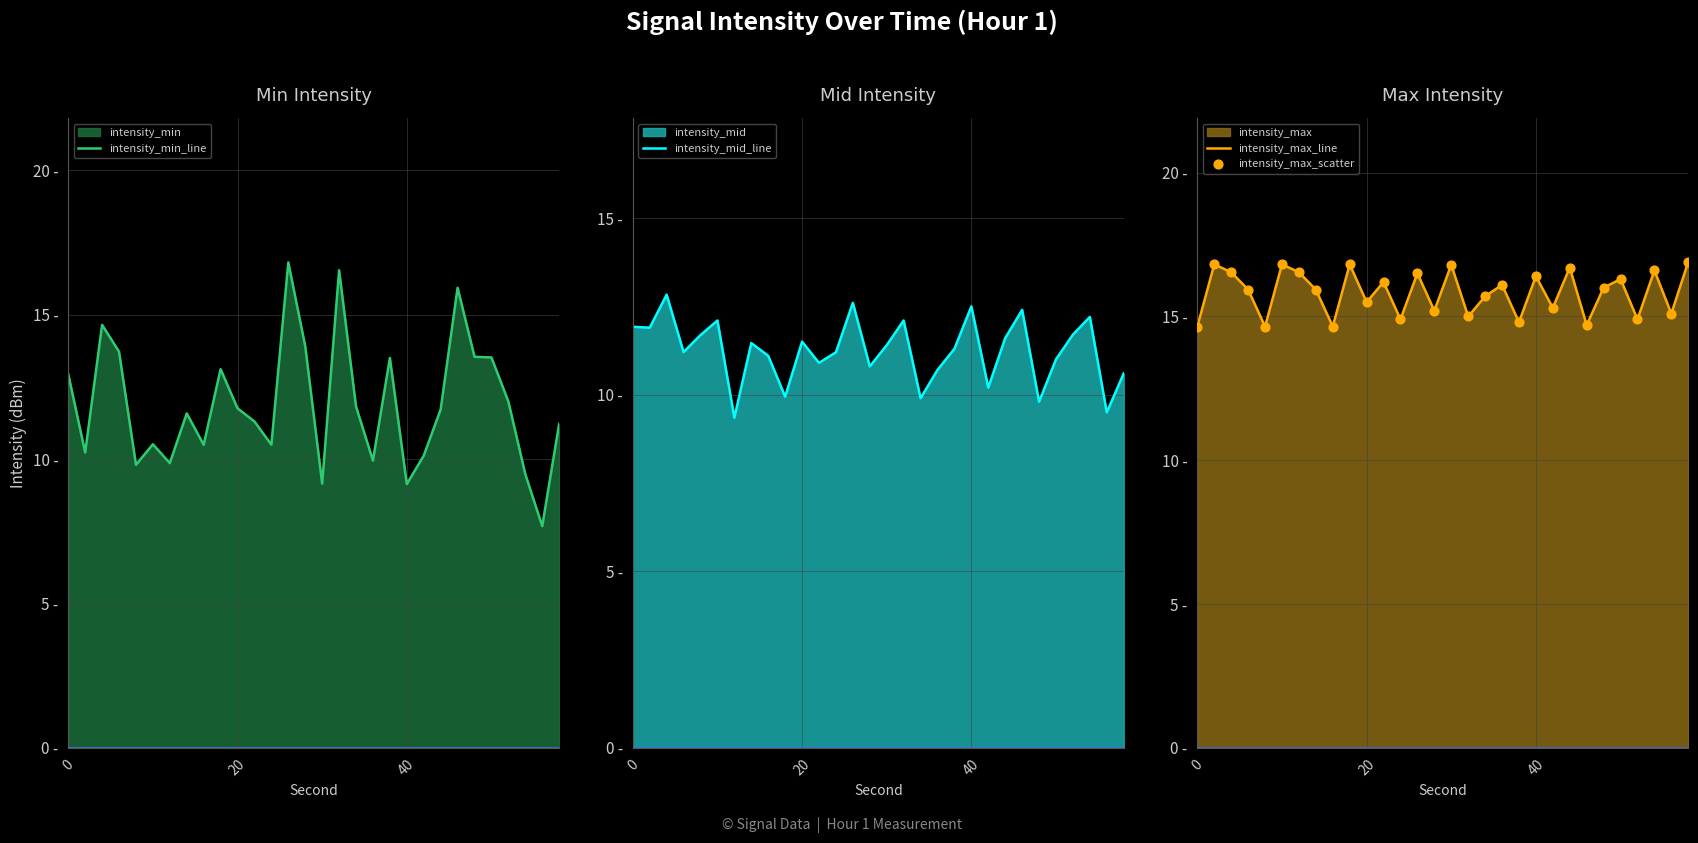

Which series contains the highest Y value?

intensity_max_line